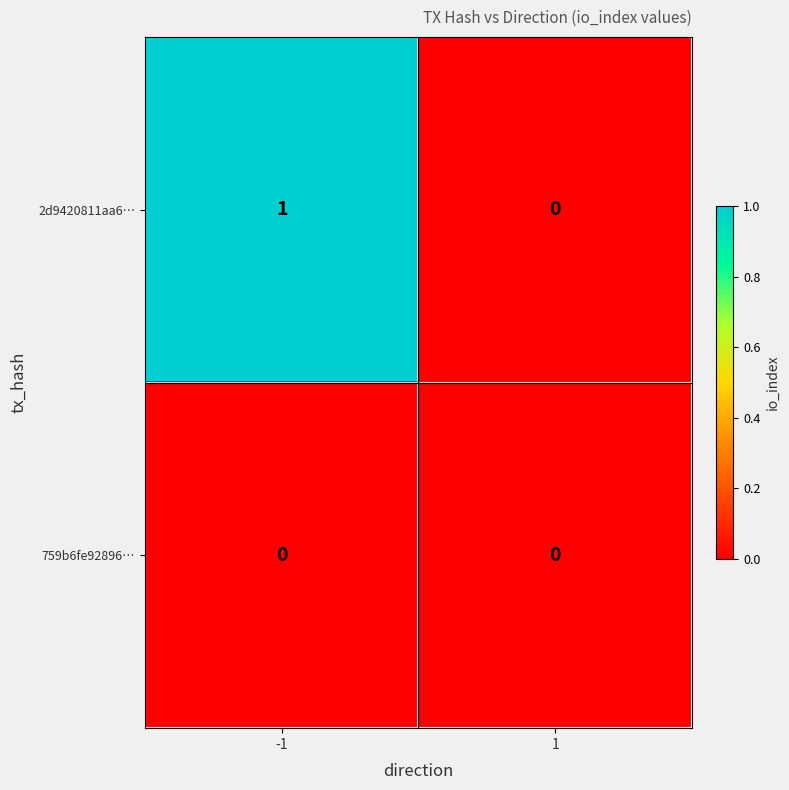

Between -1 and 1, which series saw the biggest shift?

2d9420811aa6…